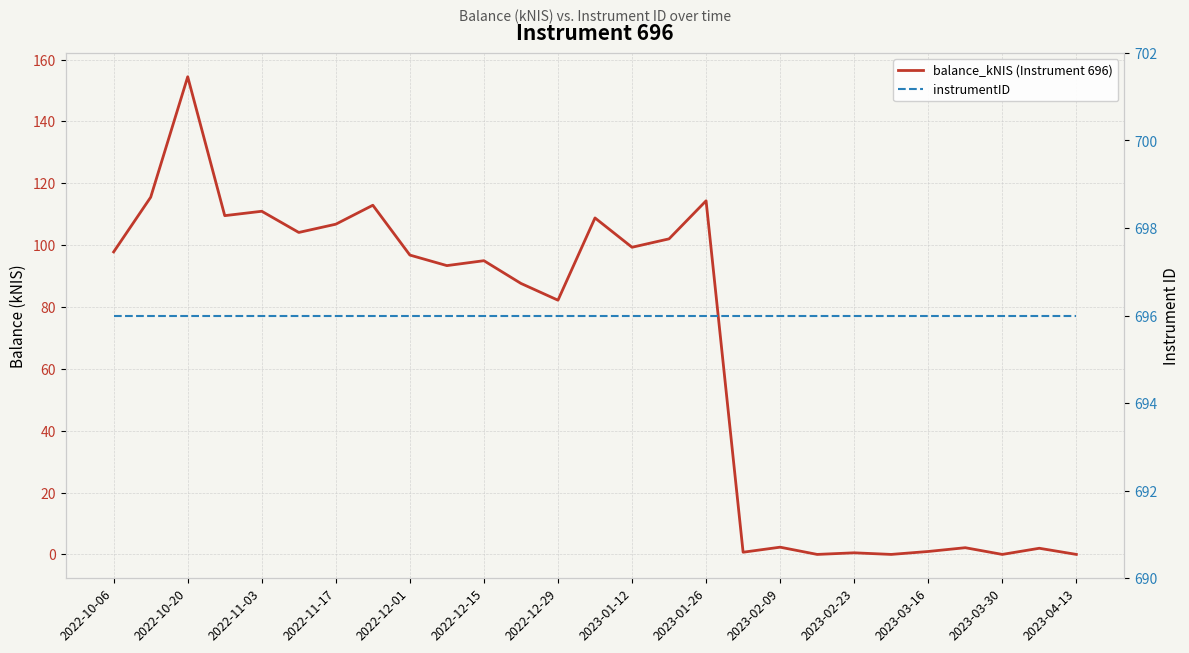

What is the difference between the highest and lowest values at 2023-01-26?

581.7